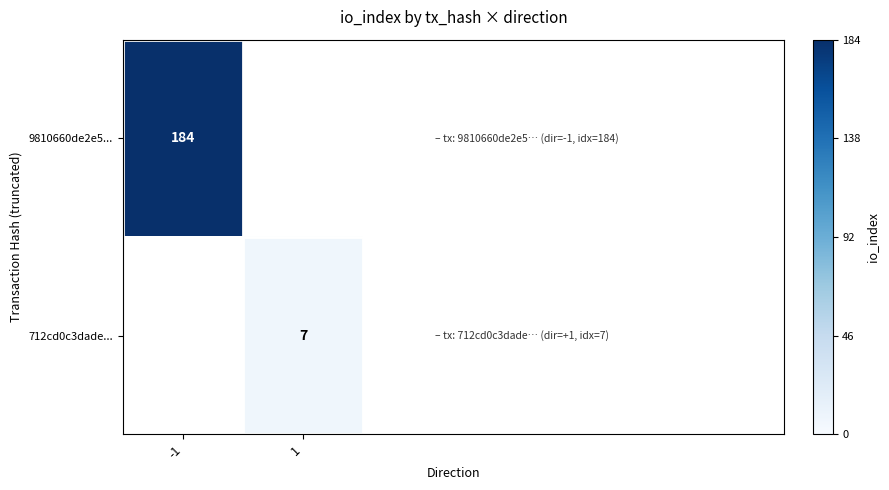

The 712cd0c3dade... series shows 3 at 1. True or false?

False